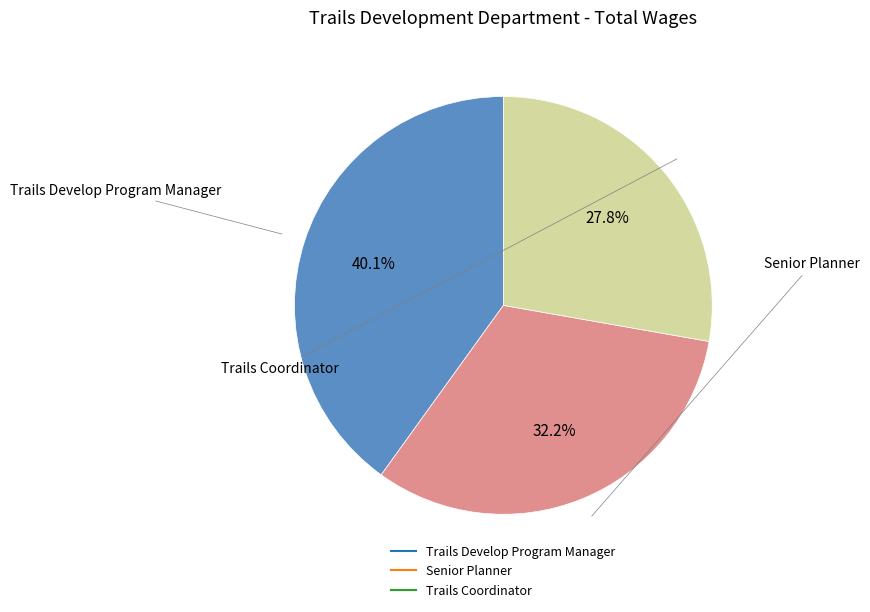

To the nearest percent, what percentage of the pie is Trails Coordinator?

28%